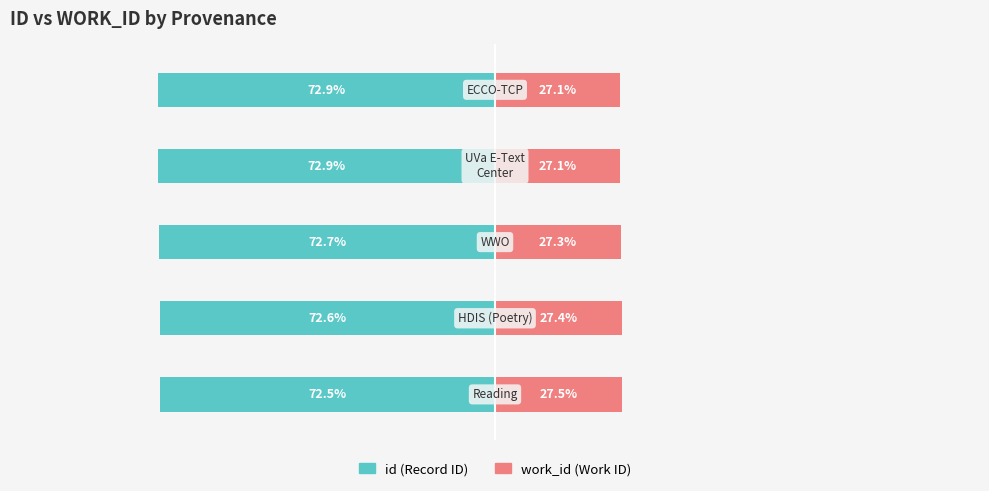

True or false: id has a value of -119.8 at 0.

False